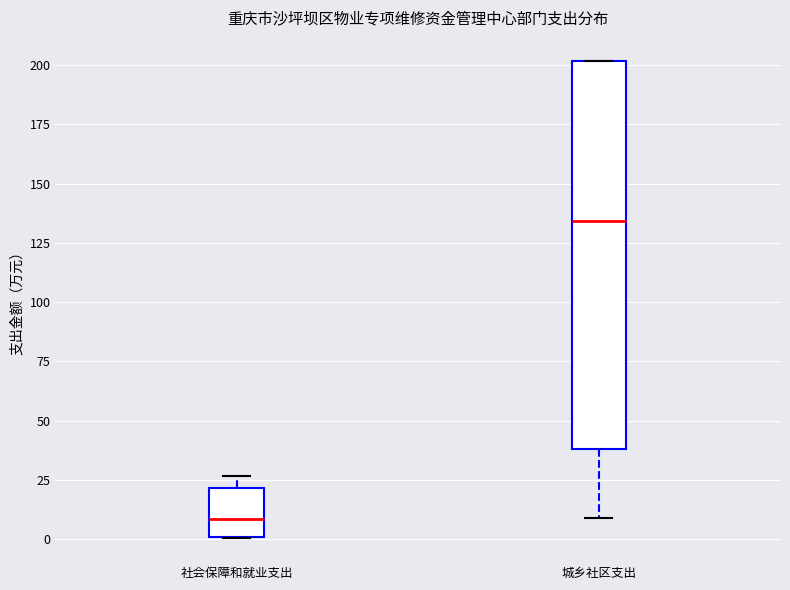

Reading left to right, read every box against the y-axis: the position of its median line, the range the box covers, and the ends of its whiskers. The values are not printed on the chart, so give them approximately, as read against the axis.

社会保障和就业支出: median 10, box 0 to 20, whiskers 0 to 25
城乡社区支出: median 135, box 40 to 200, whiskers 10 to 200